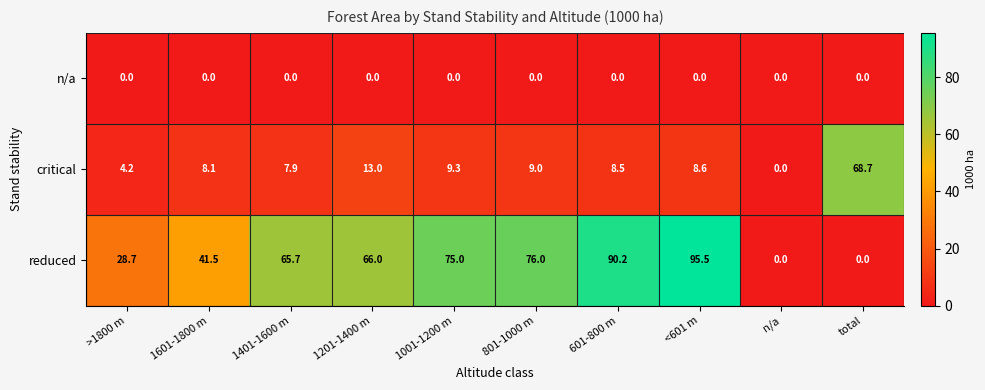

At how many categories does at least one series exceed 49?

7